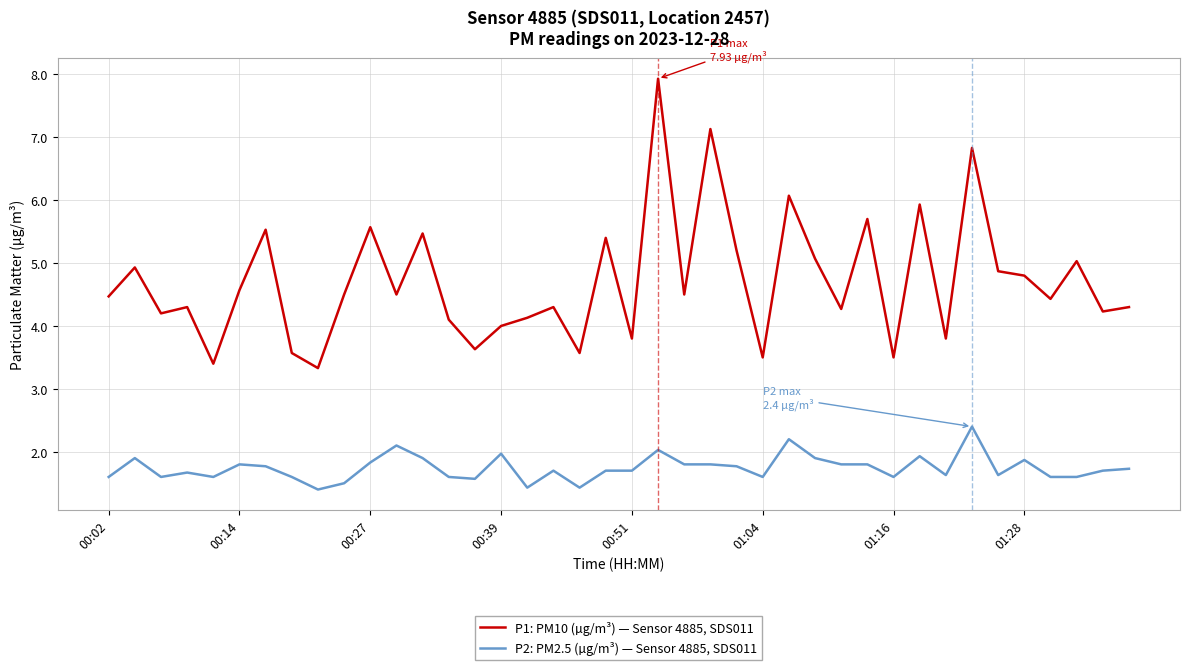

True or false: P1: PM10 (µg/m³) — Sensor 4885, SDS011 has more than 1 points higher than both neighbors.

True